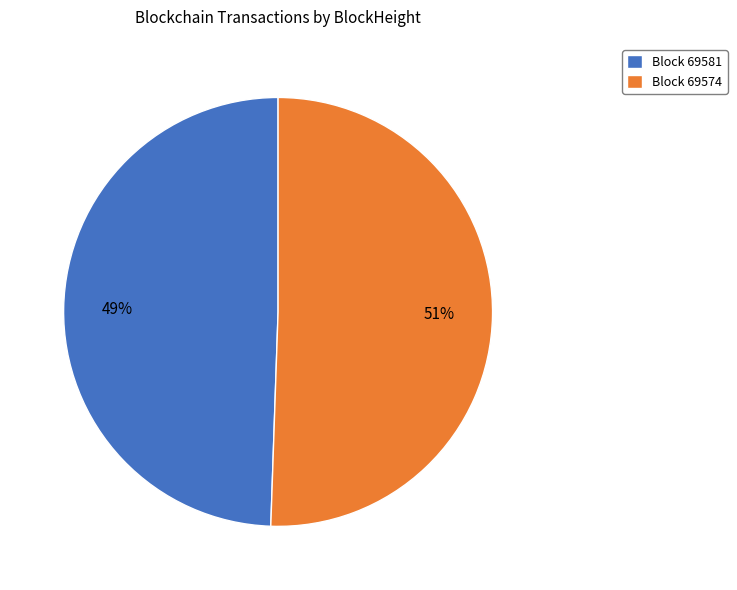

True or false: Block 69581 accounts for 39% of the total.

False